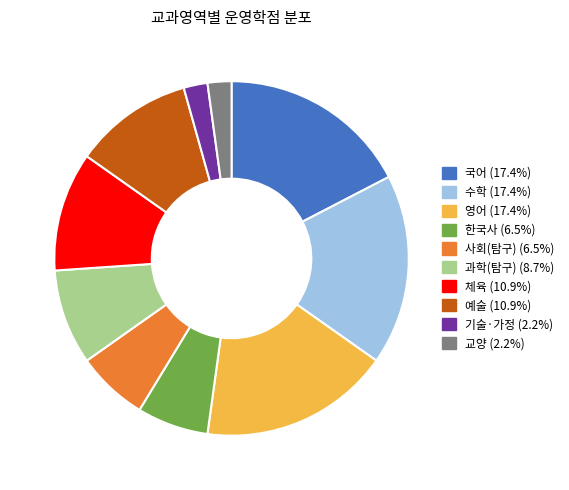

Is the sum of 한국사 (6.5%) and 체육 (10.9%) greater than half?

No